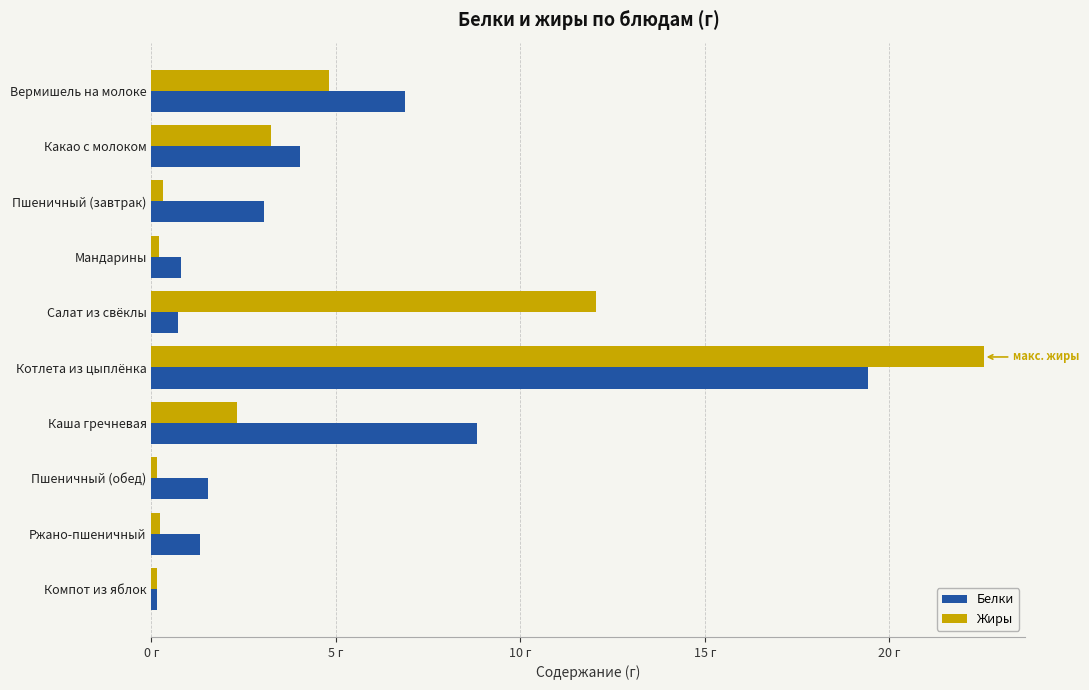

At which category is the sum across all series the highest?

Котлета из цыплёнка